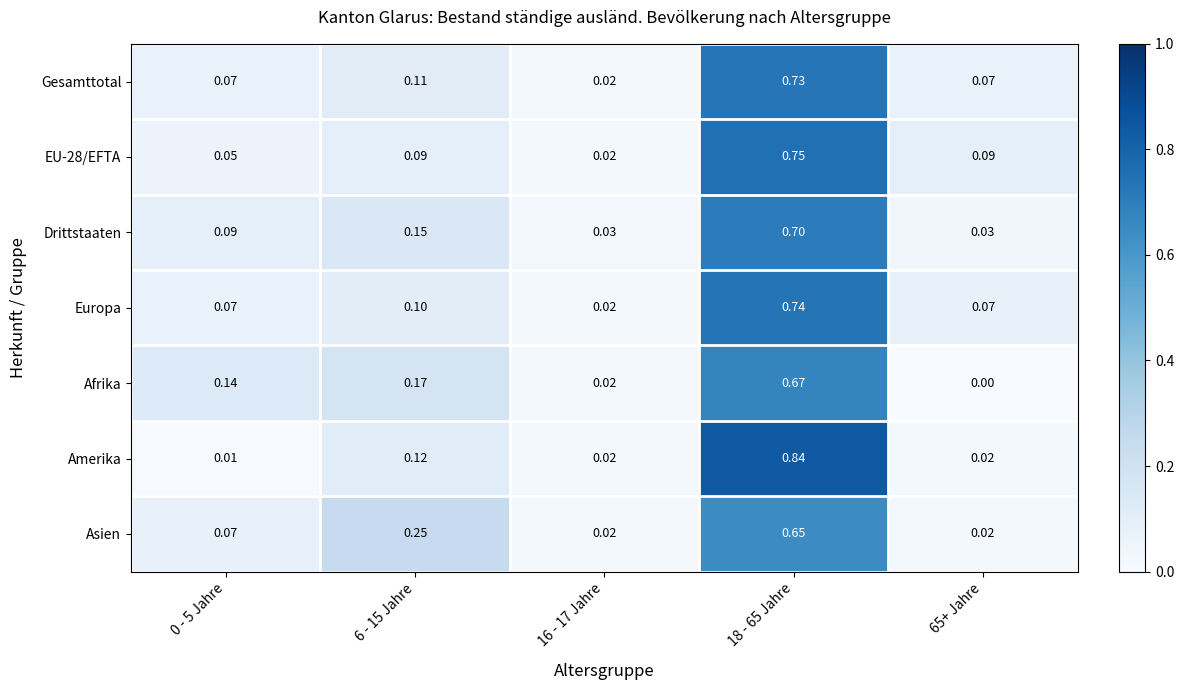

Which series changed the most between 16 - 17 Jahre and 18 - 65 Jahre?

Amerika